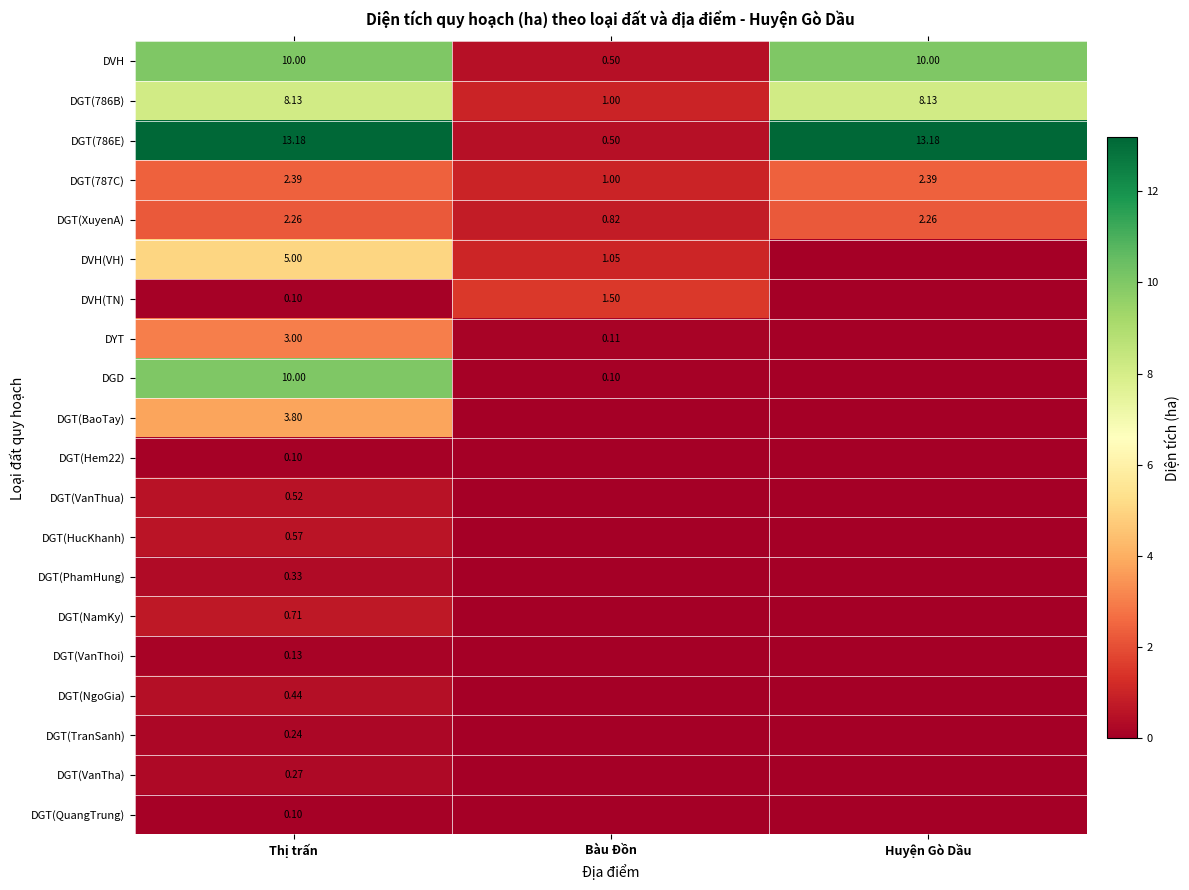

The value of DGT(787C) at Bàu Đồn is 1.0. True or false?

True